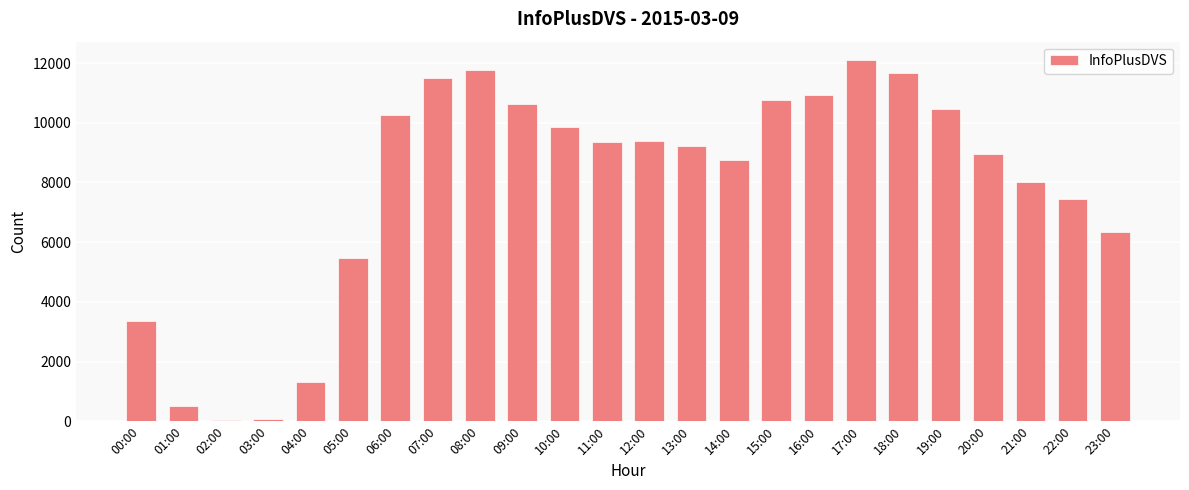

What is the value of the 13th bar from the left?

9387